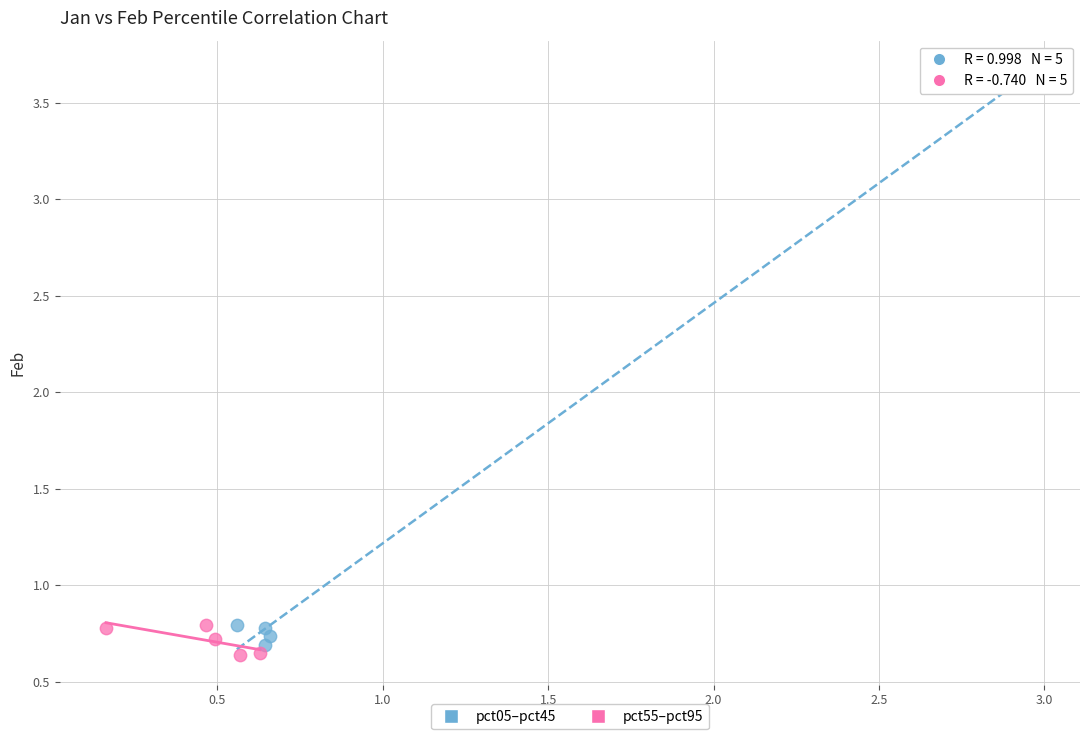

Which series has the largest Y range (max minus min)?

pct05–pct45